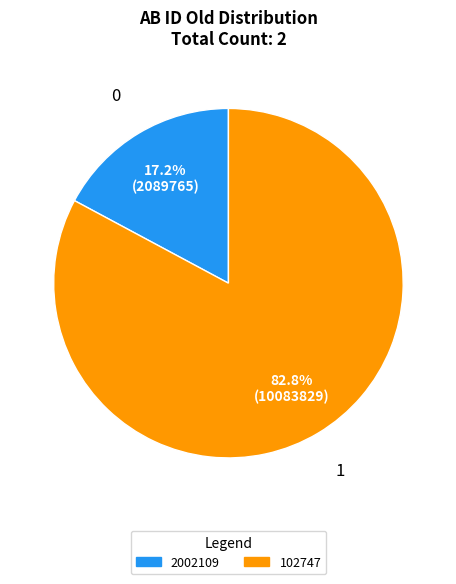

Is 2002109 the majority of the pie?

No